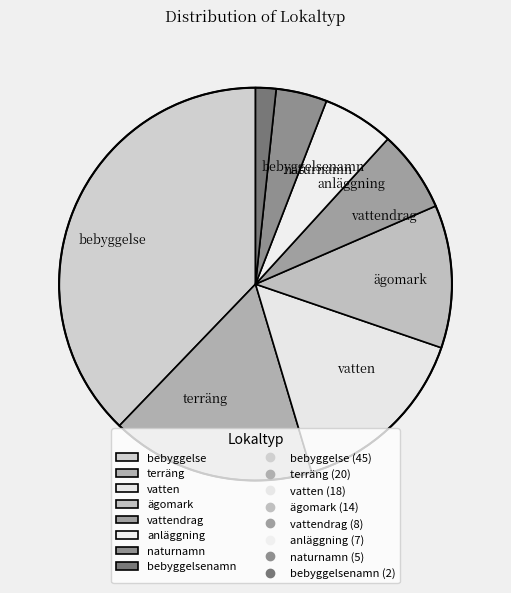

Count the number of slices in the pie.

8